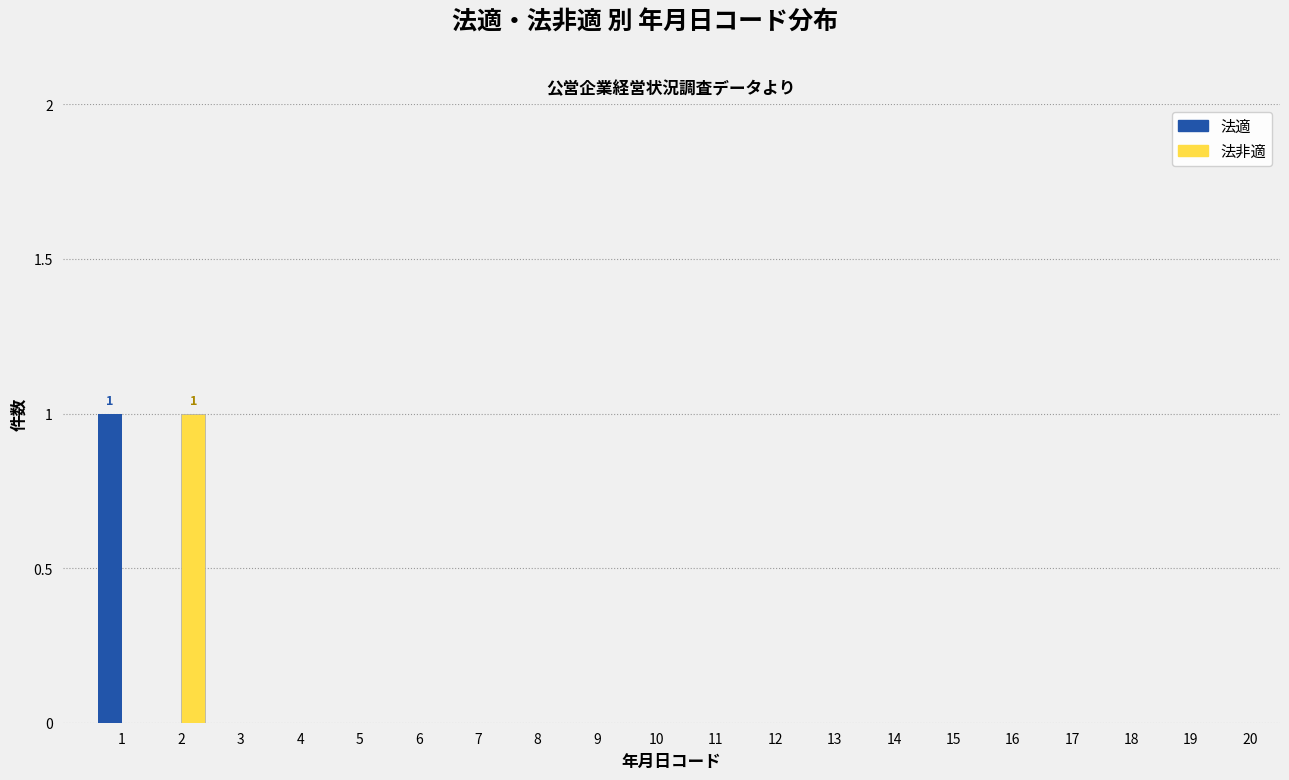

Is it true that 法非適 equals 0 at 8?

True